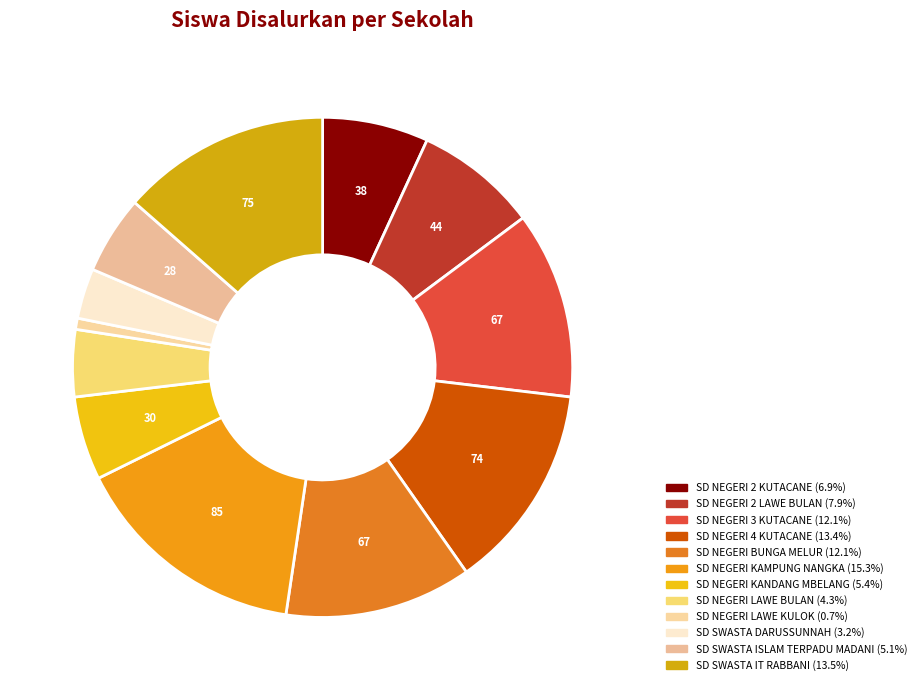

What is the ratio of the value at SD NEGERI 4 KUTACANE to the value at SD SWASTA ISLAM TERPADU MADANI?

2.6